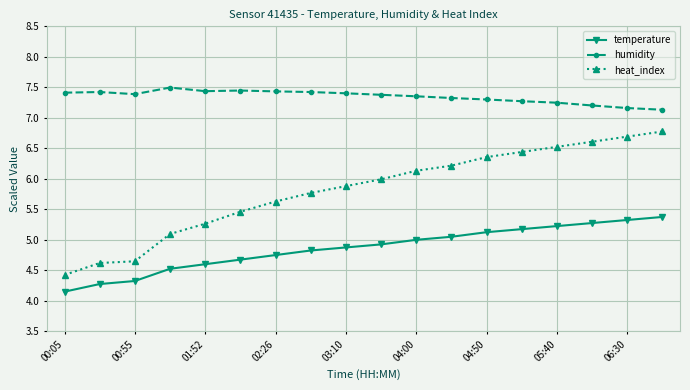

List the series in order of their overall mean, lowest first.

temperature, heat_index, humidity